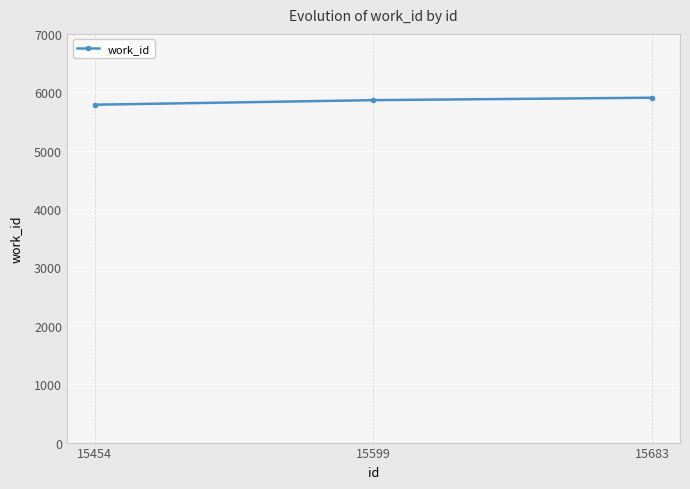

What is the value of the 2nd point from the left?

5865